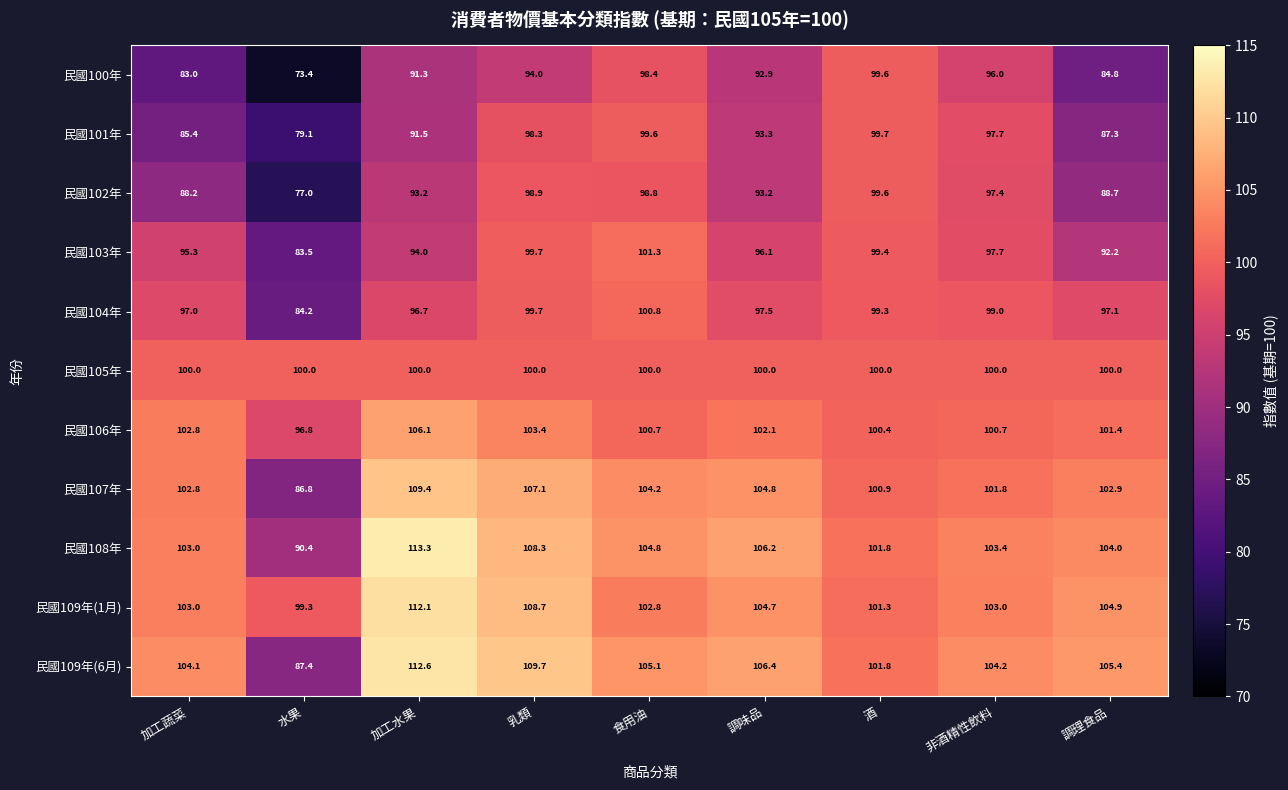

How many data points in 民國101年 are above 93?

5